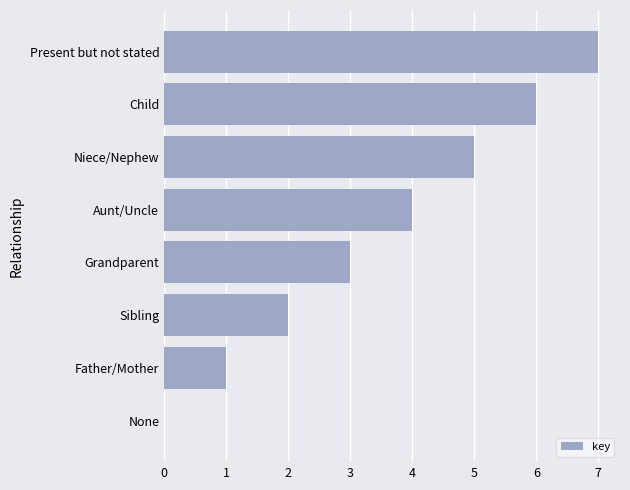

What is the sum of all values?

28